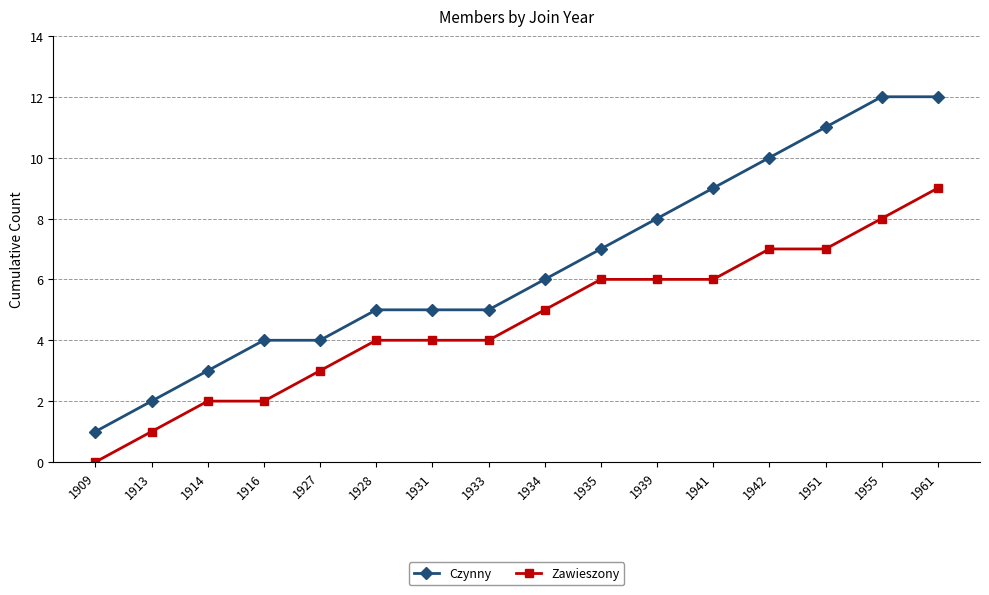

True or false: Czynny and Zawieszony cross at least once.

False